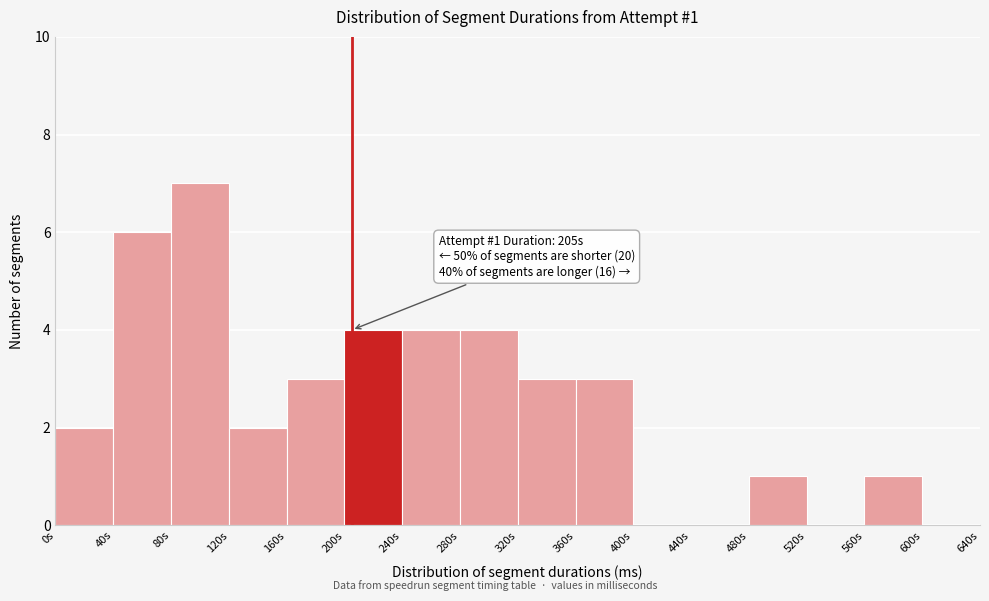

Reading left to right, transcribe all the data shown in this chart.

0s=2	40s=6	80s=7	120s=2	160s=3	200s=4	240s=4	280s=4	320s=3	360s=3	400s=0	440s=0	480s=1	520s=0	560s=1	600s=0